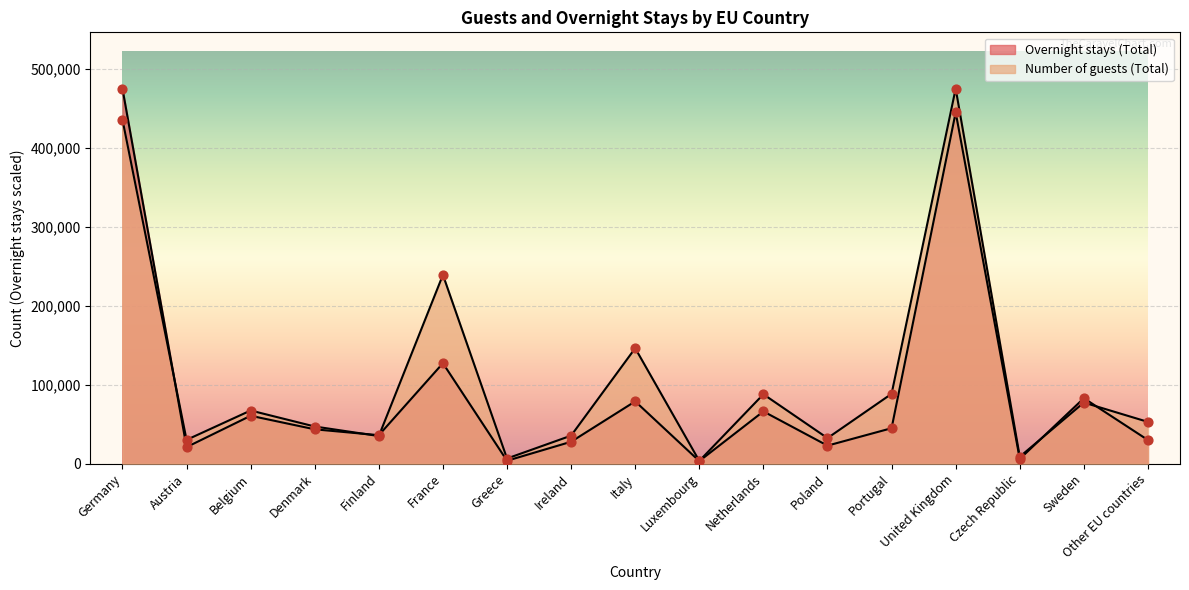

Which series has the largest total across all categories?

Number of guests (Total)